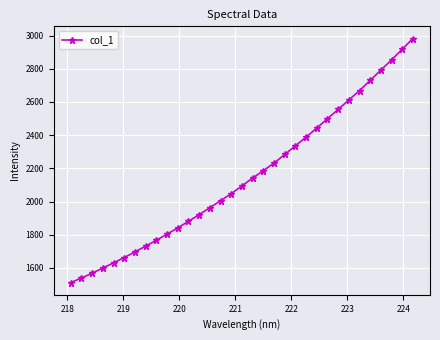

What is the value of the 31st point from the left?

2853.8